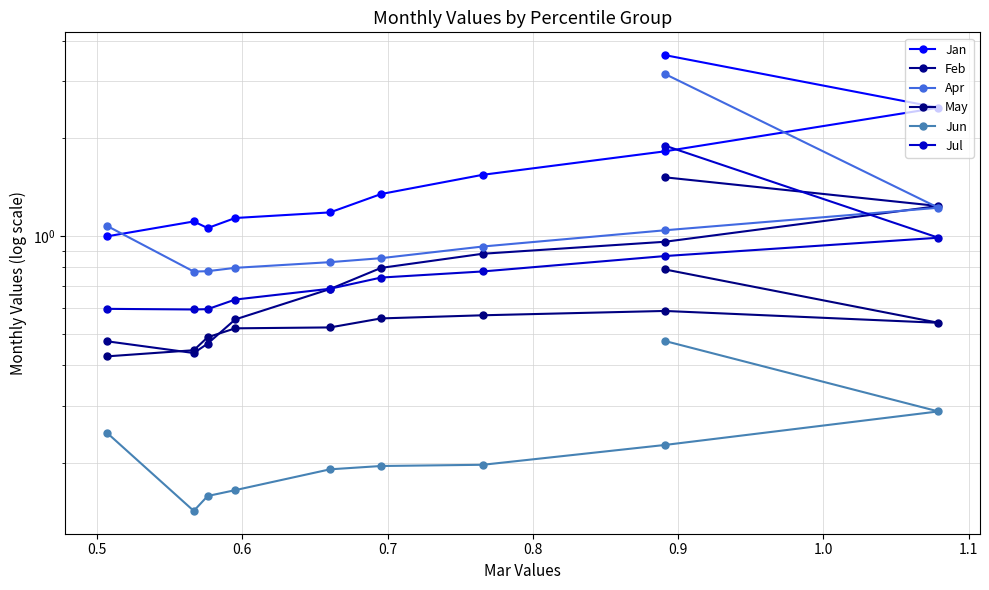

How many lines are shown in the chart?

6